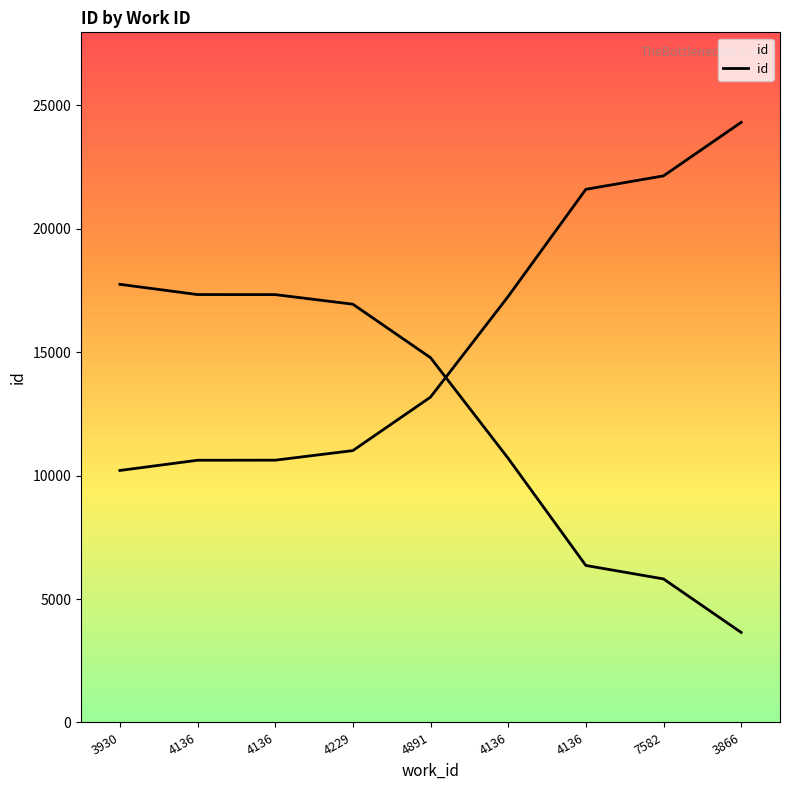

Which label corresponds to the largest value in the chart?

3866